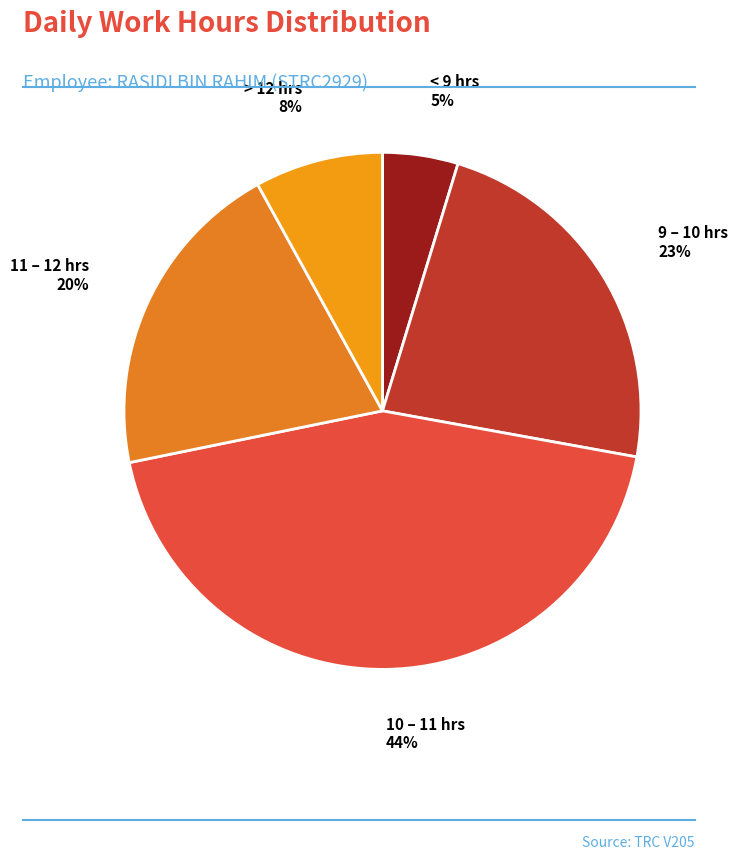

Combined, do > 12 hrs and 11 – 12 hrs account for over 50%?

No